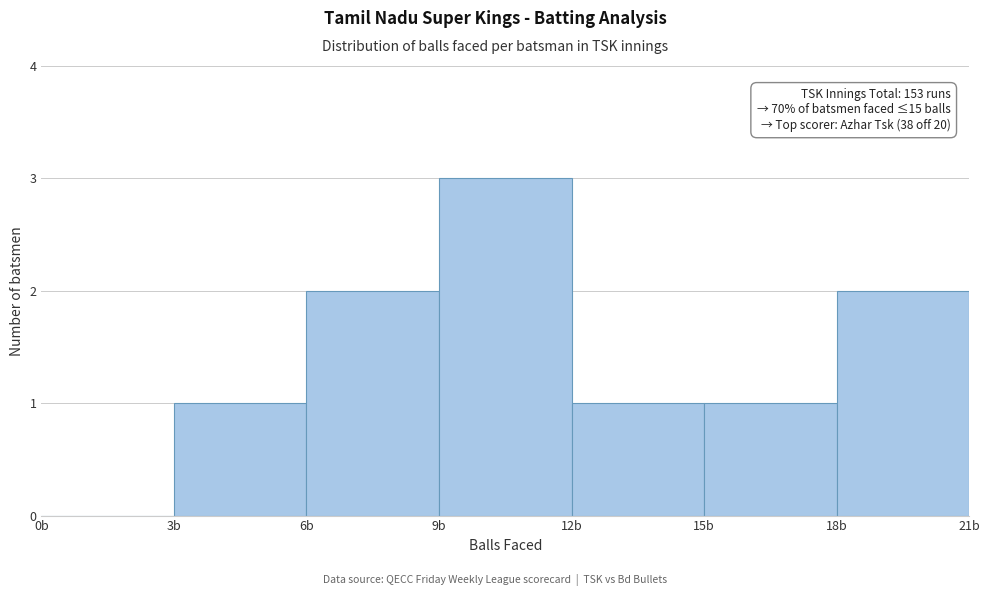

Which range on the x-axis has the tallest bar?

9 to 12